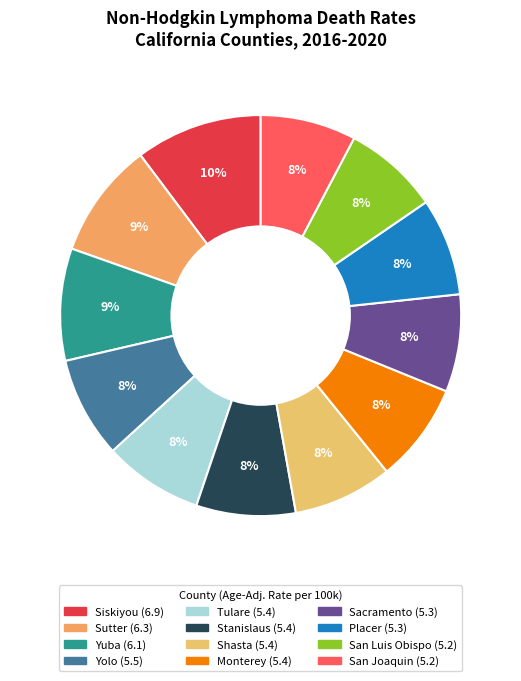

Is there any slice that represents more than half of the pie?

No